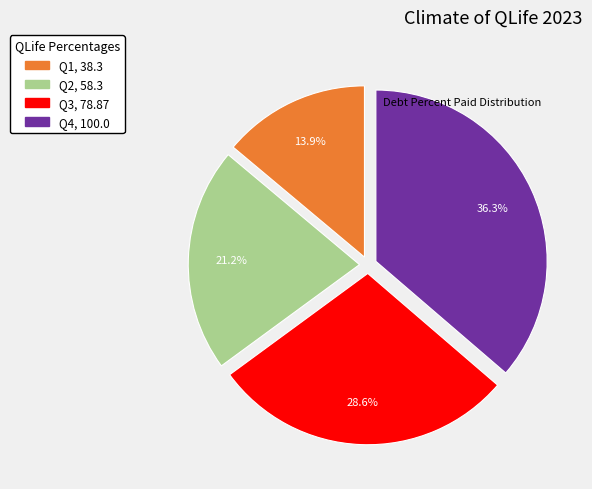

Is there a majority slice in this chart?

No